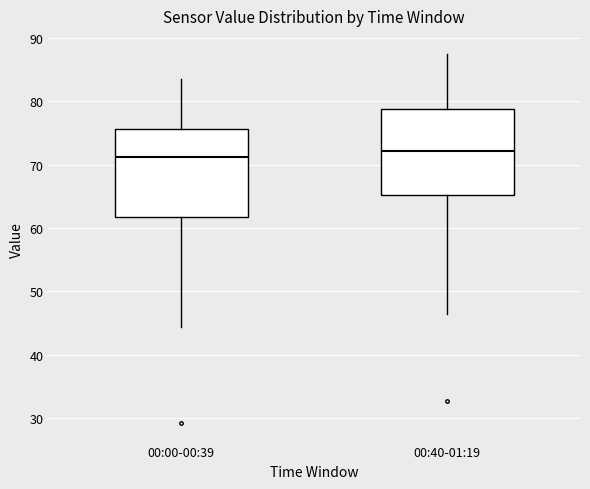

Where is the upper edge of the box for 00:40-01:19 on the y-axis? The values are not printed on the chart, so give them approximately, as read against the axis.

79